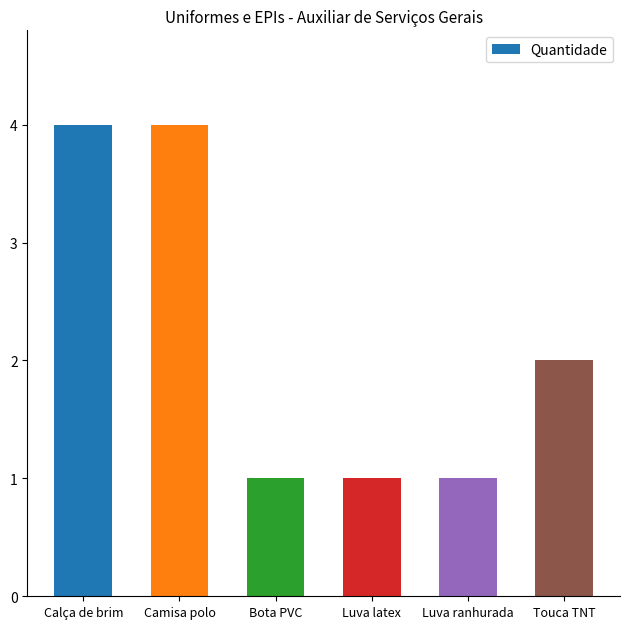

How many bars are there in total?

6